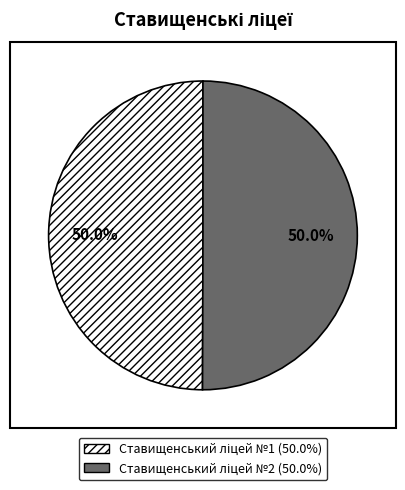

What percentage is NOT represented by Ставищенський ліцей №1?

50.0%